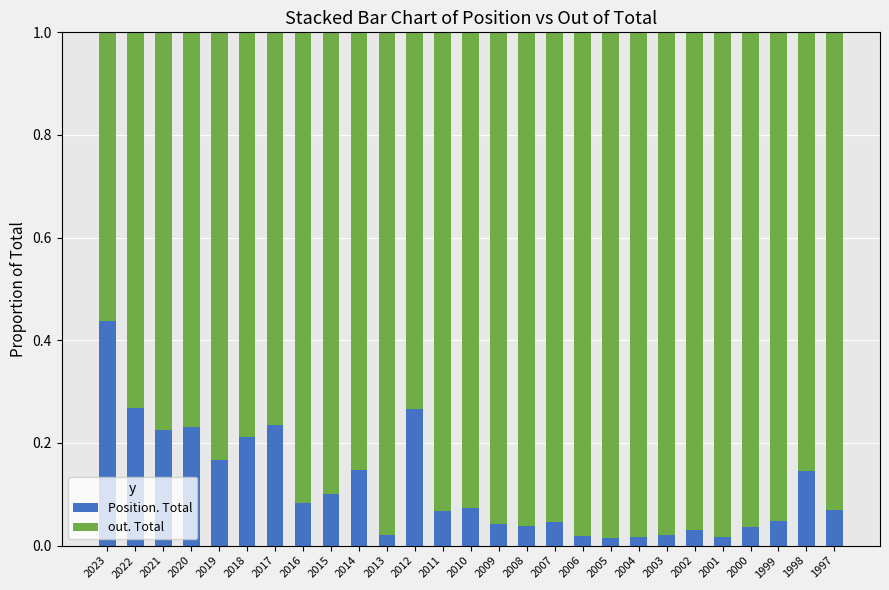

At which label does Position. Total reach its peak?

2023